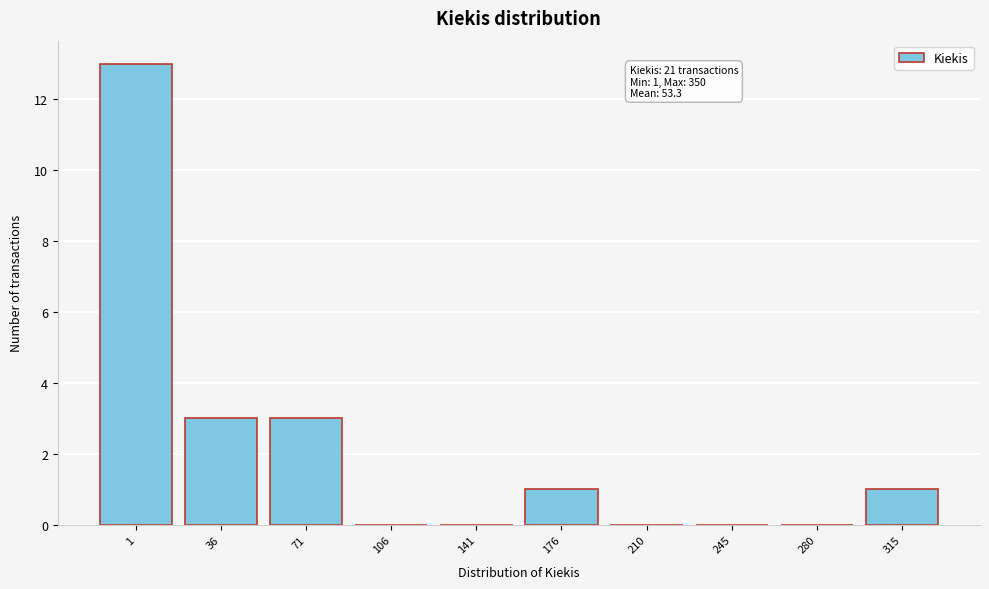

Reading left to right, what are all the values shown in this chart?

1=13	36=3	71=3	106=0	141=0	176=1	210=0	245=0	280=0	315=1